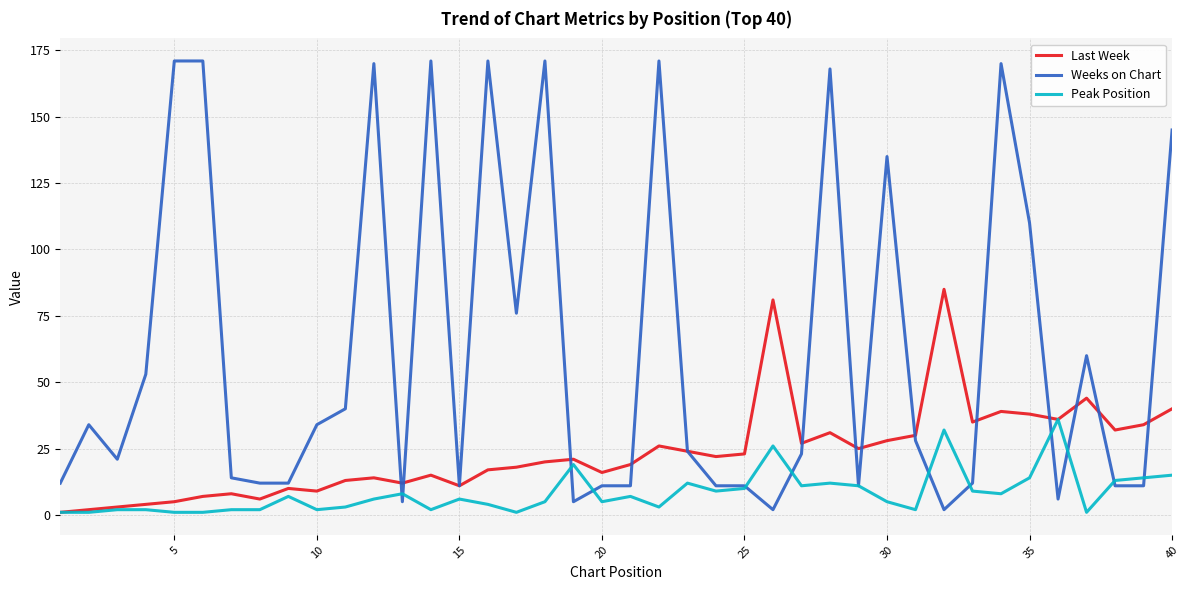

Which series has the largest total across all categories?

Weeks on Chart